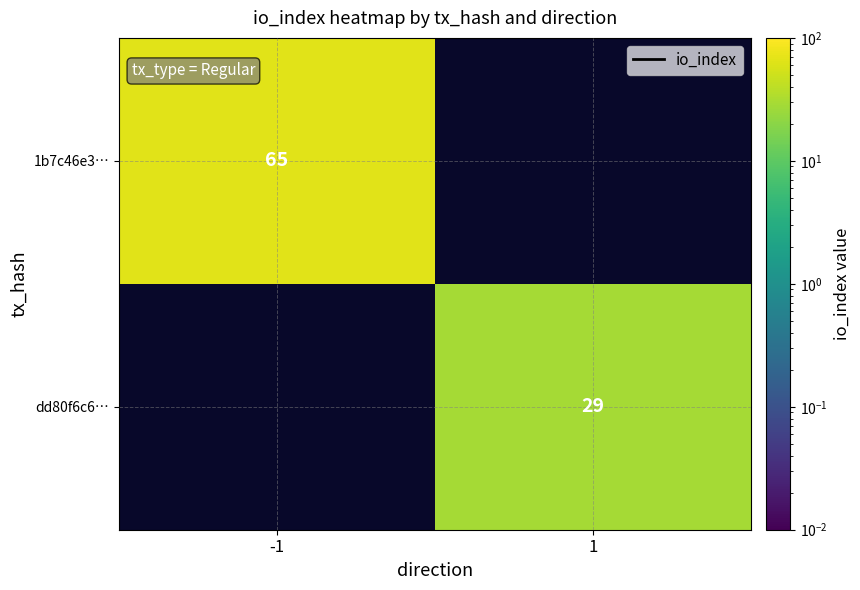

How many distinct data groups are displayed?

2